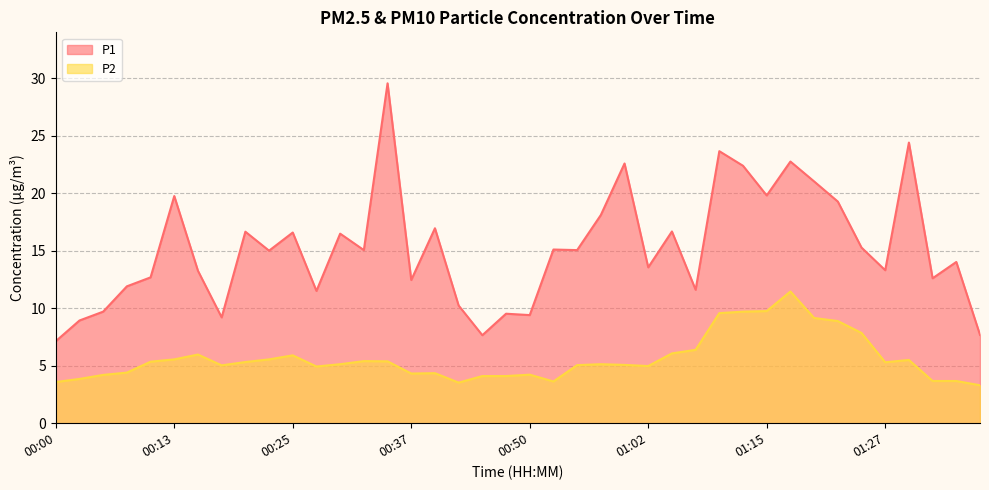

Reading left to right, extract all data points from this chart.

P1: 00:00=7.1	00:03=8.9	00:05=9.7	00:08=11.9	00:10=12.7	00:13=19.8	00:15=13.2	00:17=9.2	00:20=16.6	00:22=15.0	00:25=16.6	00:27=11.5	00:30=16.5	00:32=15.1	00:35=29.6	00:37=12.4	00:40=16.9	00:42=10.2	00:45=7.7	00:47=9.5	00:50=9.4	00:52=15.1	00:55=15.1	00:57=18.1	00:59=22.6	01:02=13.6	01:04=16.7	01:07=11.6	01:09=23.6	01:12=22.4	01:15=19.8	01:17=22.8	01:19=21.0	01:22=19.3	01:24=15.3	01:27=13.3	01:29=24.4	01:32=12.6	01:35=14.0	01:37=7.7
P2: 00:00=3.6	00:03=3.9	00:05=4.2	00:08=4.4	00:10=5.3	00:13=5.5	00:15=6.0	00:17=5.0	00:20=5.3	00:22=5.5	00:25=5.9	00:27=4.9	00:30=5.1	00:32=5.4	00:35=5.4	00:37=4.3	00:40=4.3	00:42=3.5	00:45=4.1	00:47=4.1	00:50=4.2	00:52=3.6	00:55=5.0	00:57=5.1	00:59=5.1	01:02=5.0	01:04=6.1	01:07=6.4	01:09=9.6	01:12=9.7	01:15=9.8	01:17=11.4	01:19=9.2	01:22=8.9	01:24=7.8	01:27=5.3	01:29=5.5	01:32=3.7	01:35=3.7	01:37=3.3